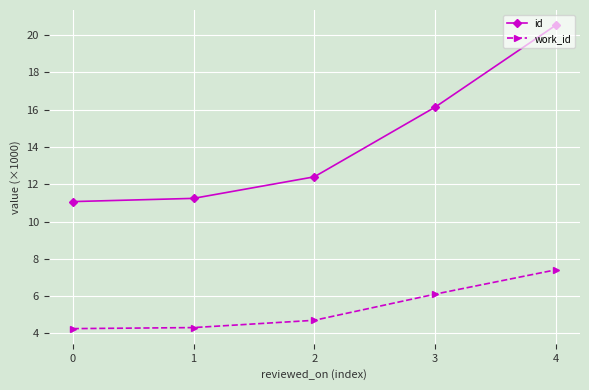

Rank the series by their average value, from lowest to highest.

work_id, id